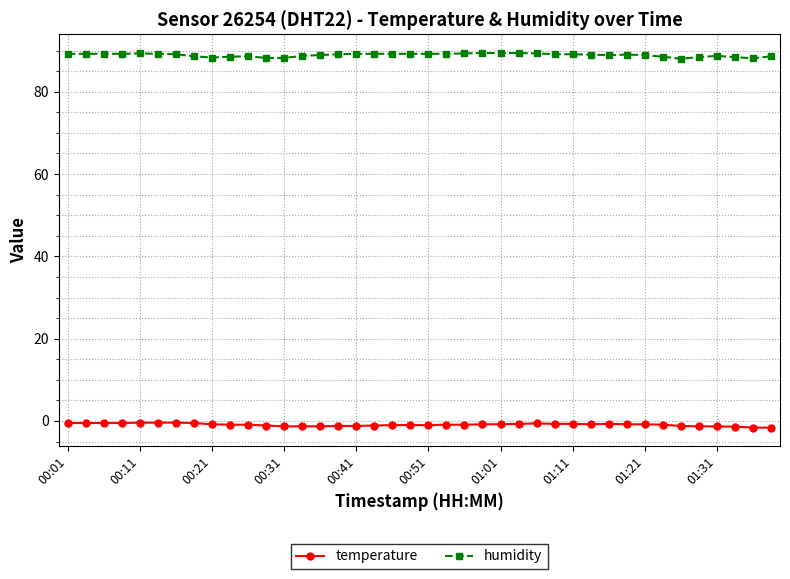

True or false: temperature has more than 0 points higher than both neighbors.

True